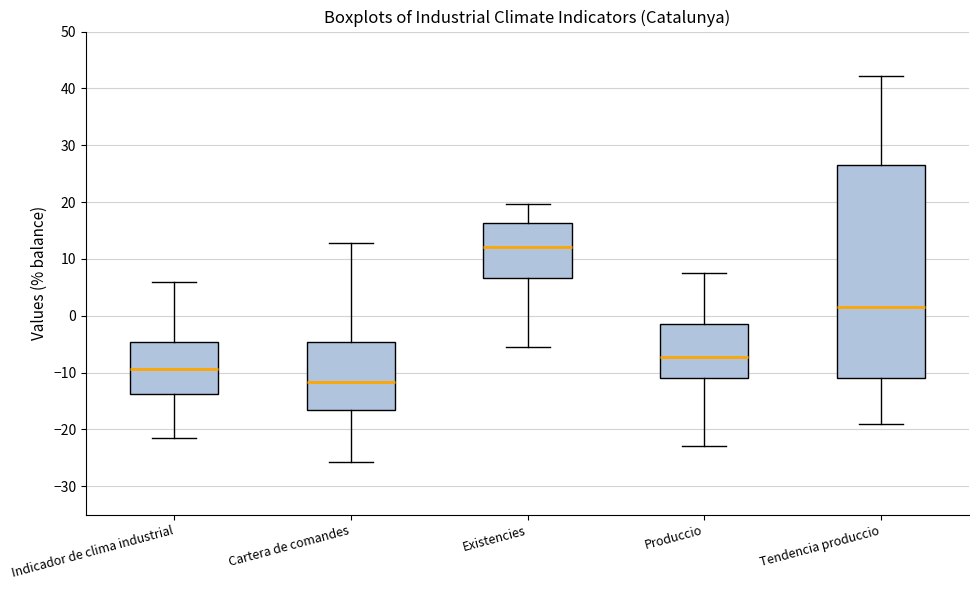

Reading left to right, read every box against the y-axis: the position of its median line, the range the box covers, and the ends of its whiskers. The values are not printed on the chart, so give them approximately, as read against the axis.

Indicador de clima industrial: median -9, box -14 to -5, whiskers -21 to 6
Cartera de comandes: median -12, box -17 to -5, whiskers -26 to 13
Existencies: median 12, box 7 to 16, whiskers -5 to 20
Produccio: median -7, box -11 to -1, whiskers -23 to 8
Tendencia produccio: median 2, box -11 to 27, whiskers -19 to 42